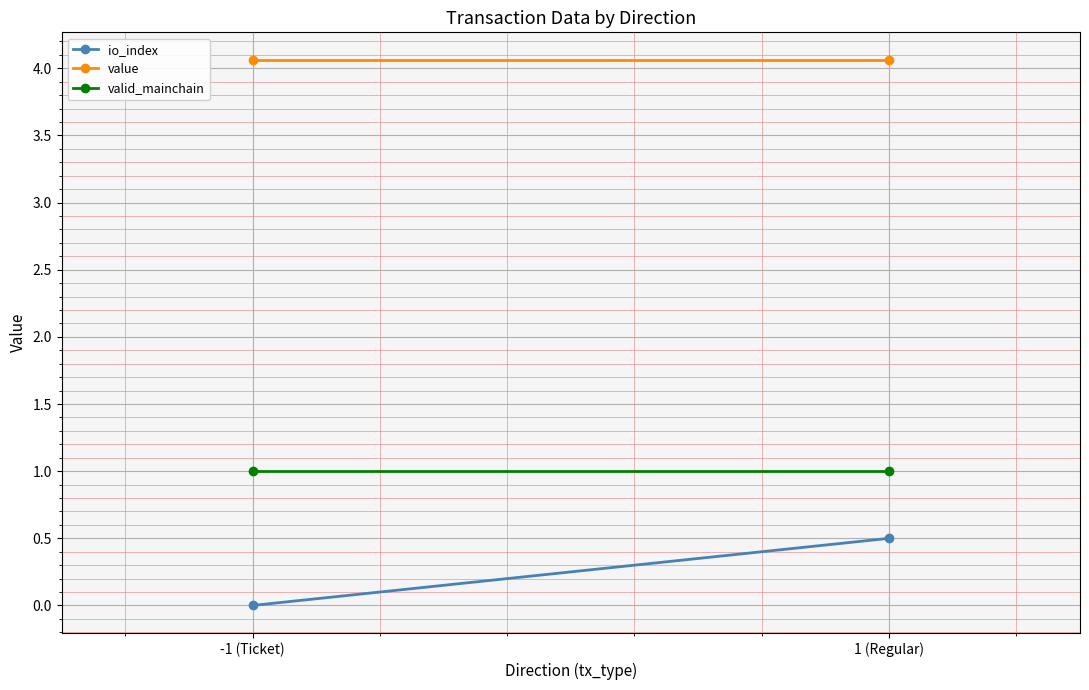

List the series in order of their overall mean, lowest first.

io_index, valid_mainchain, value